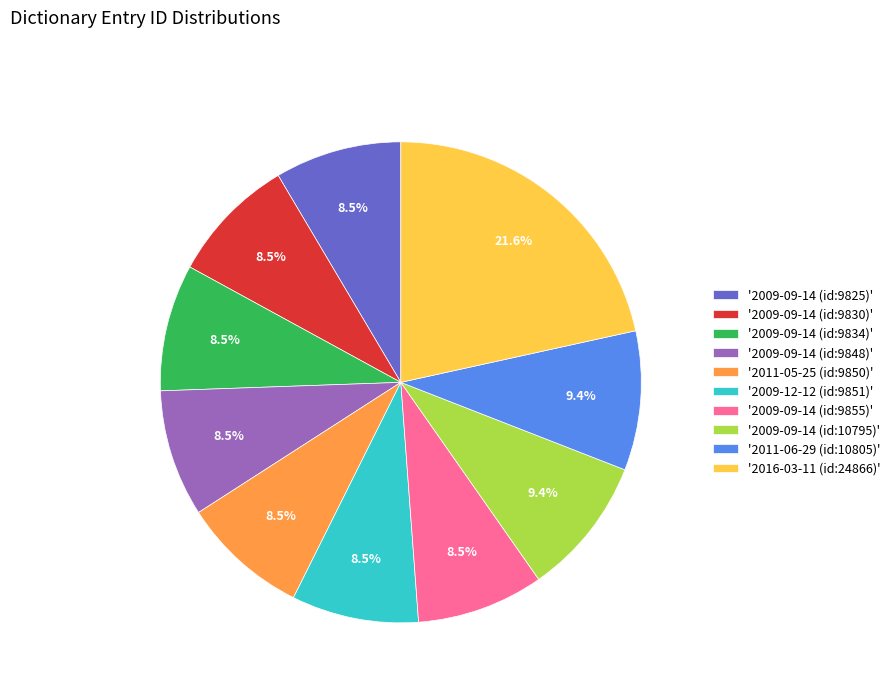

What is the ratio of the value at '2009-09-14 (id:9834)' to the value at '2011-06-29 (id:10805)'?

0.9